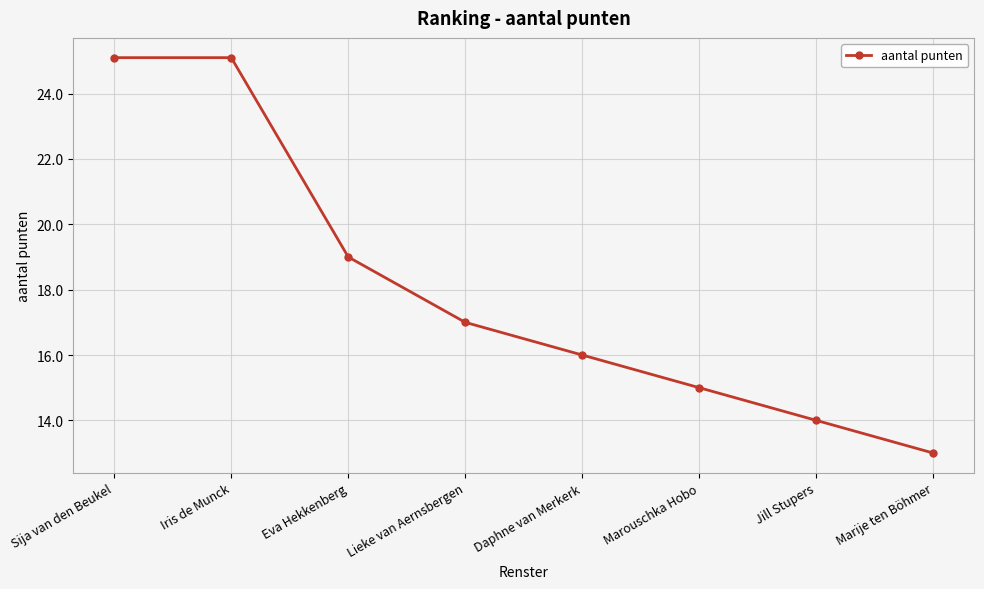

What is the average value?

18.0